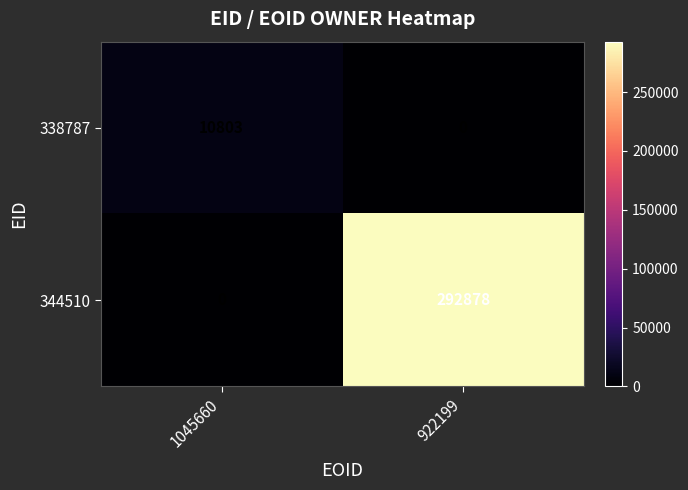

The 344510 series shows 0 at 1045660. True or false?

True